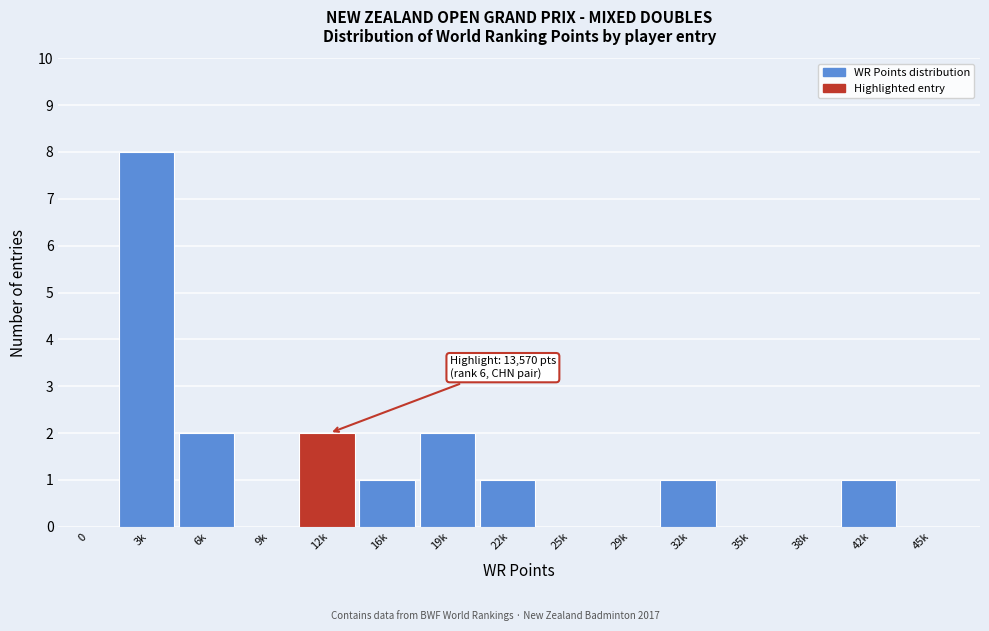

Reading left to right, transcribe all the data shown in this chart.

0=0	3k=8	6k=2	9k=0	12k=2	16k=1	19k=2	22k=1	25k=0	29k=0	32k=1	35k=0	38k=0	42k=1	45k=0